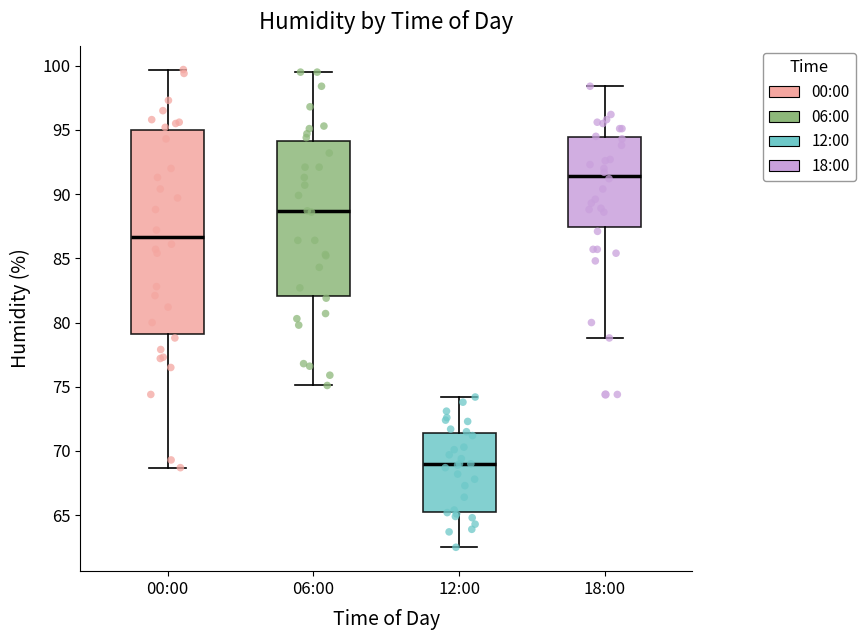

Reading left to right, read every box against the y-axis: the position of its median line, the range the box covers, and the ends of its whiskers. The values are not printed on the chart, so give them approximately, as read against the axis.

00:00: median 86.5, box 79.0 to 95.0, whiskers 68.5 to 99.5
06:00: median 88.5, box 82.0 to 94.0, whiskers 75.0 to 99.5
12:00: median 69.0, box 65.5 to 71.5, whiskers 62.5 to 74.0
18:00: median 91.5, box 87.5 to 94.5, whiskers 79.0 to 98.5